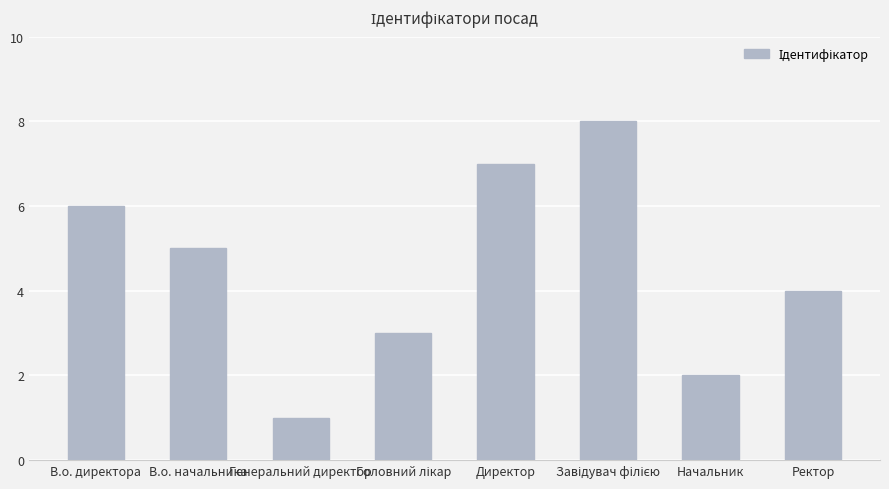

How many values are between 3 and 7?

5